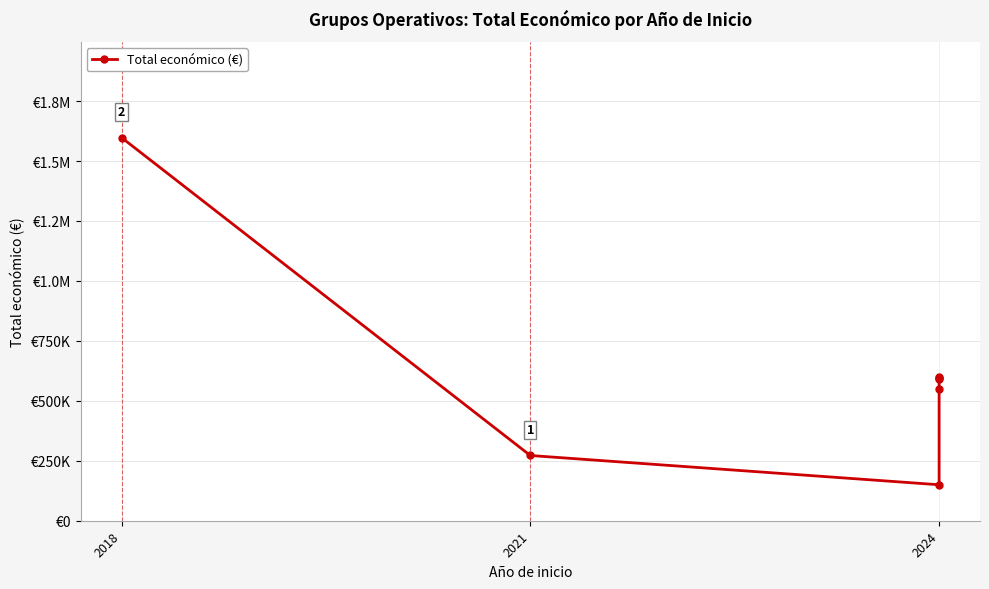

What is the change in value from 2021 to 2024?

+327187